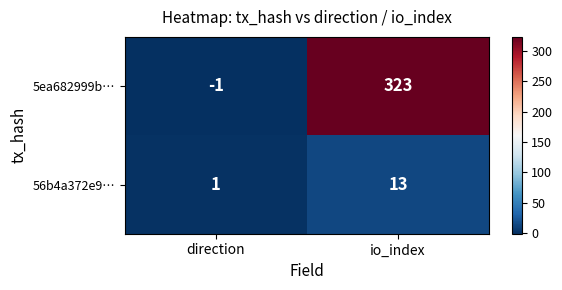

Is it true that 56b4a372e9… equals 2 at direction?

False